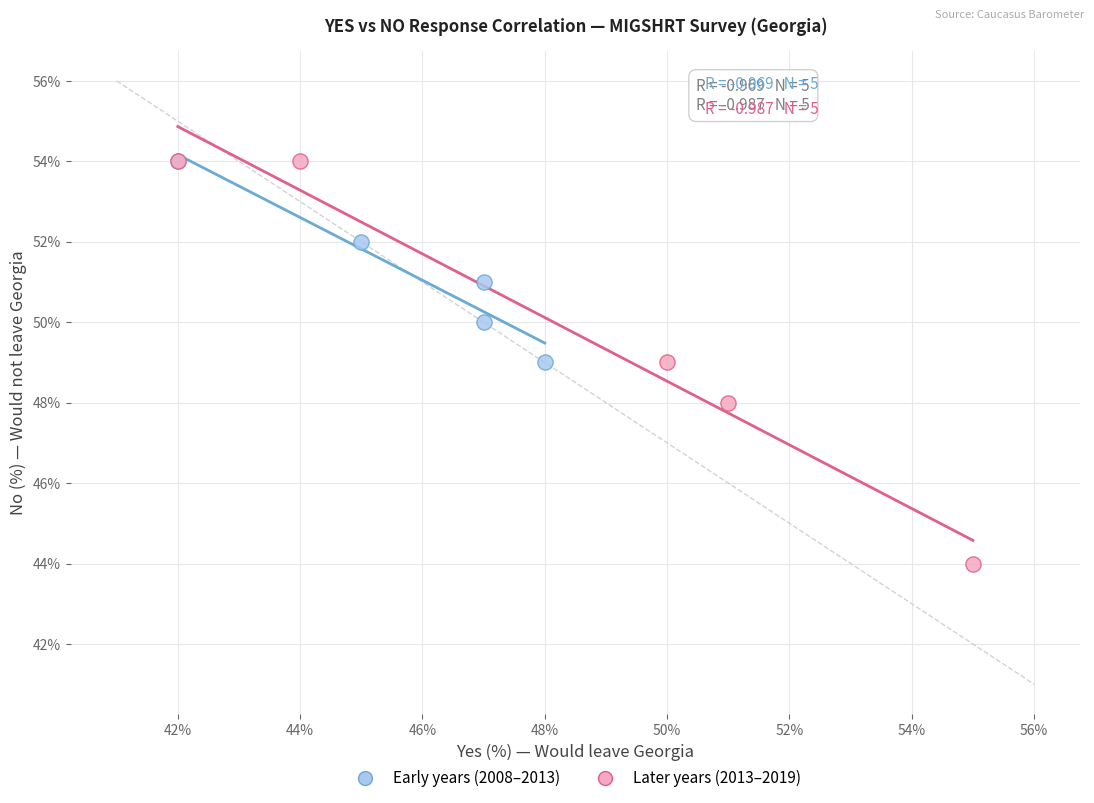

Which series has the largest Y range (max minus min)?

Later years (2013–2019)